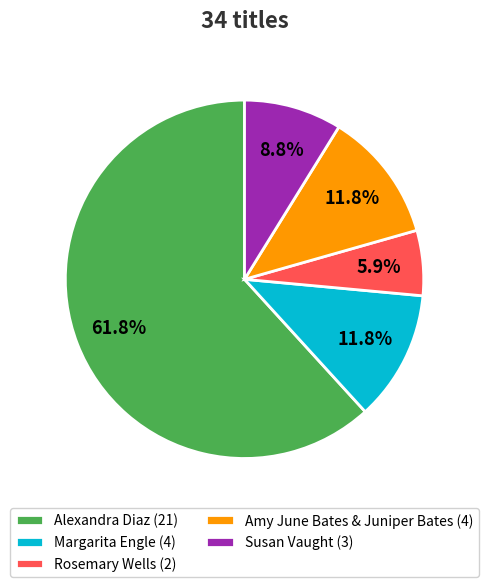

How many segments does this pie chart have?

5